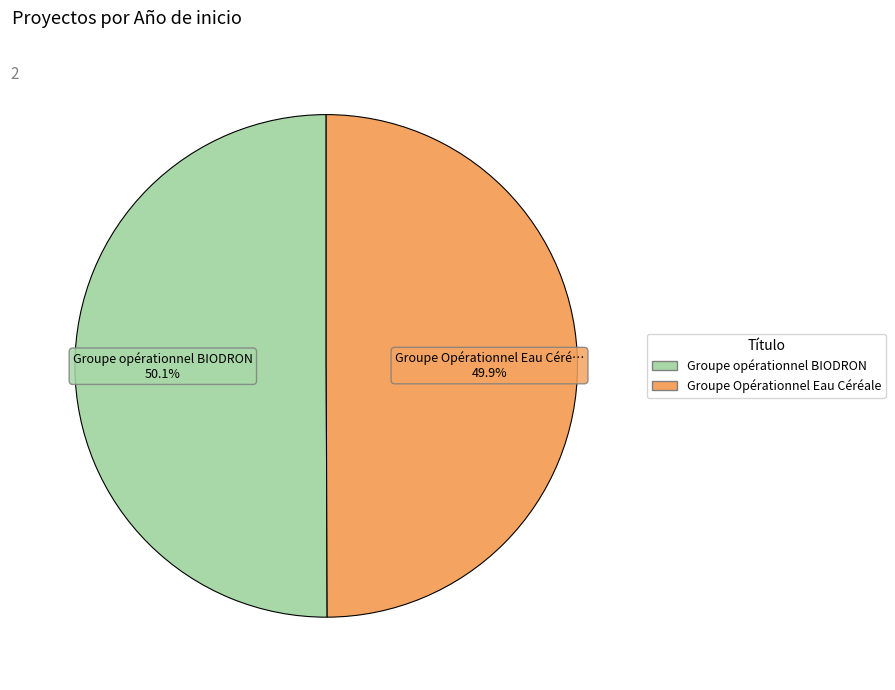

What percentage do Groupe Opérationnel Eau Céréale and Groupe opérationnel BIODRON together represent?

100.0%